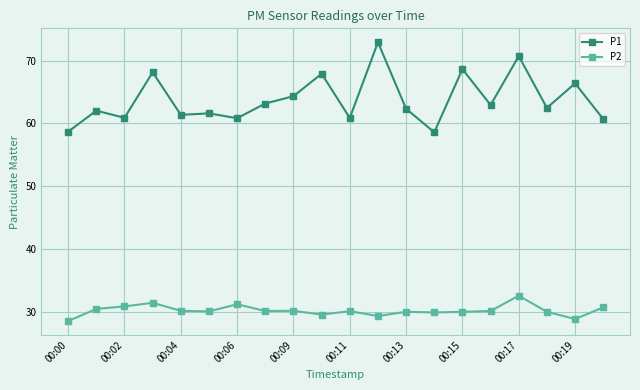

Rank the series by their maximum value, from lowest to highest.

P2, P1